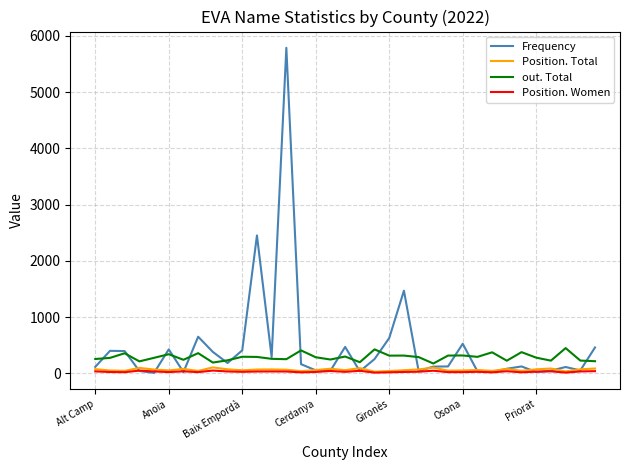

Which series has the widest spread of values?

Frequency